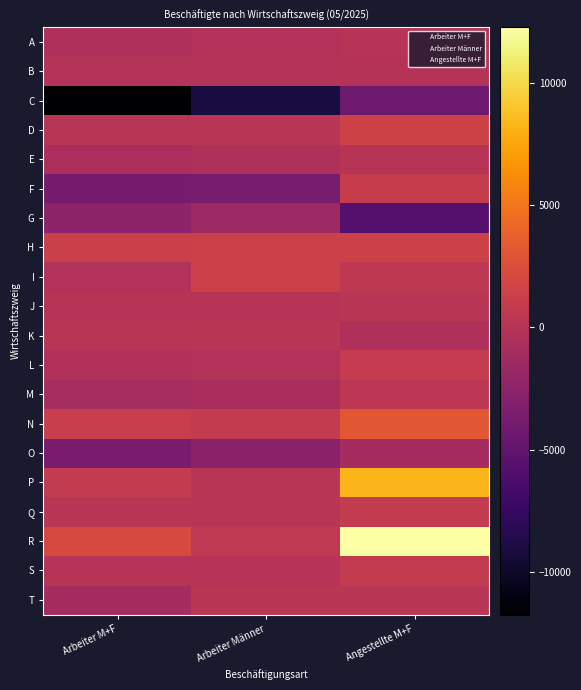

What is the smallest value displayed?

-11744